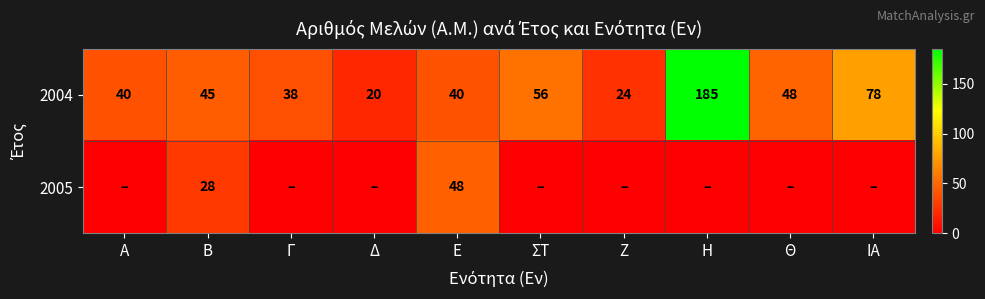

The 2005 series shows 50 at Β. True or false?

False